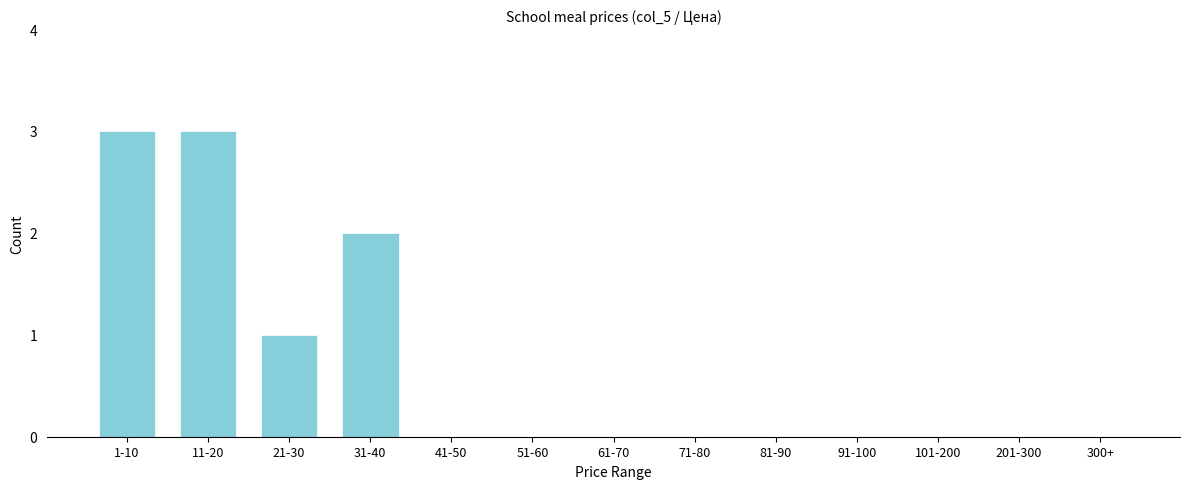

Reading left to right, what are all the values shown in this chart?

1-10=3	11-20=3	21-30=1	31-40=2	41-50=0	51-60=0	61-70=0	71-80=0	81-90=0	91-100=0	101-200=0	201-300=0	300+=0